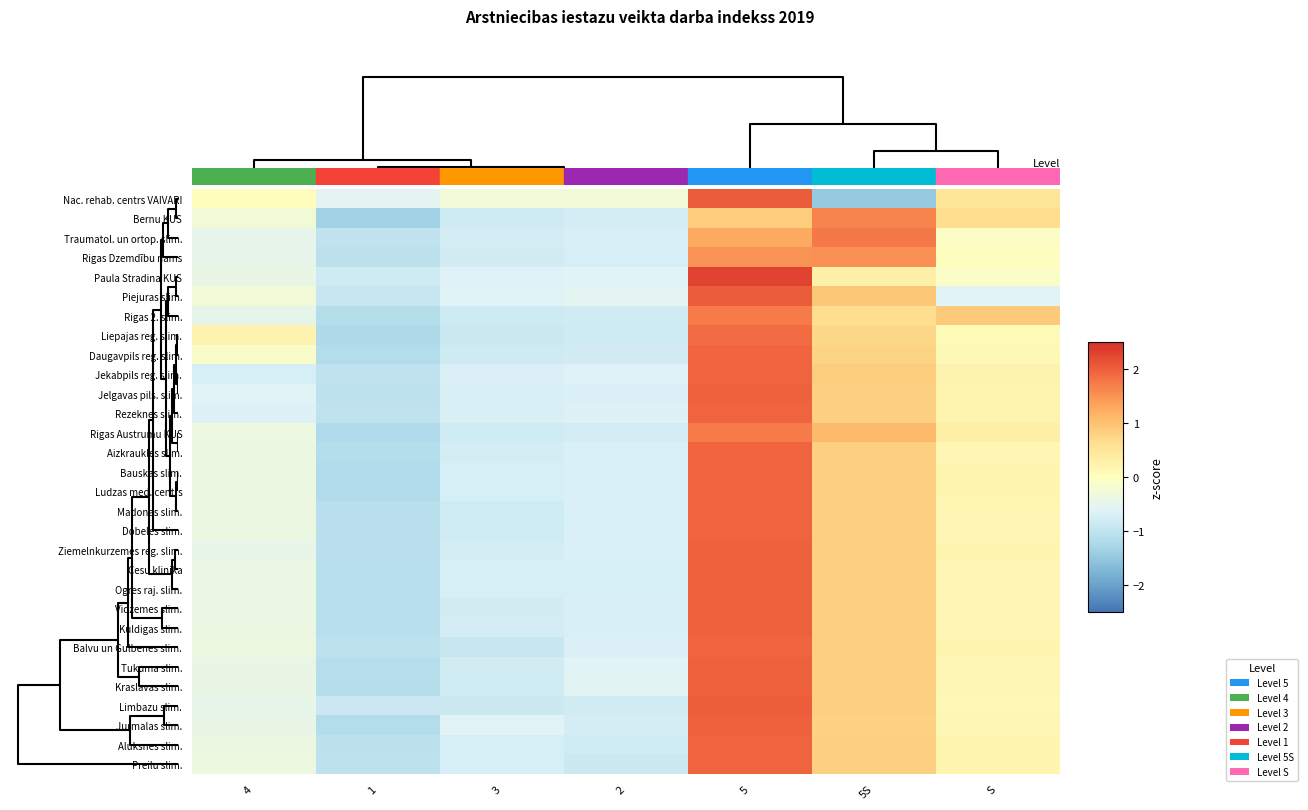

Reading left to right, transcribe all the data shown in this chart.

Nac. rehab. centrs VAIVARI: 4=0.0	1=-0.6	3=-0.3	2=-0.2	5=2.0	5S=-1.5	S=0.5
Bernu KUS: 4=-0.2	1=-1.3	3=-0.8	2=-0.8	5=0.9	5S=1.7	S=0.6
Traumatol. un ortop. slim.: 4=-0.5	1=-1.0	3=-0.8	2=-0.7	5=1.3	5S=1.7	S=-0.1
Rigas Dzemdību nams: 4=-0.5	1=-1.0	3=-0.8	2=-0.7	5=1.5	5S=1.5	S=-0.0
Paula Stradina KUS: 4=-0.4	1=-0.8	3=-0.6	2=-0.6	5=2.3	5S=0.3	S=-0.1
Piejuras slim.: 4=-0.3	1=-0.9	3=-0.6	2=-0.6	5=2.0	5S=0.9	S=-0.6
Rigas 2. slim.: 4=-0.5	1=-1.1	3=-0.8	2=-0.8	5=1.7	5S=0.6	S=0.9
Liepajas reg. slim.: 4=0.2	1=-1.2	3=-0.9	2=-0.8	5=1.9	5S=0.7	S=0.1
Daugavpils reg. slim.: 4=-0.1	1=-1.1	3=-0.8	2=-0.8	5=1.9	5S=0.8	S=0.1
Jekabpils reg. slim.: 4=-0.7	1=-1.0	3=-0.7	2=-0.6	5=2.0	5S=0.8	S=0.2
Jelgavas pils. slim.: 4=-0.6	1=-1.0	3=-0.7	2=-0.7	5=2.0	5S=0.8	S=0.2
Rezeknes slim.: 4=-0.6	1=-1.0	3=-0.7	2=-0.7	5=2.0	5S=0.8	S=0.2
Rigas Austrumu KUS: 4=-0.4	1=-1.2	3=-0.8	2=-0.7	5=1.7	5S=1.1	S=0.3
Aizkraukles slim.: 4=-0.4	1=-1.1	3=-0.7	2=-0.7	5=2.0	5S=0.8	S=0.2
Bauskas slim.: 4=-0.4	1=-1.2	3=-0.7	2=-0.7	5=2.0	5S=0.8	S=0.2
Ludzas med. centrs: 4=-0.4	1=-1.2	3=-0.7	2=-0.7	5=2.0	5S=0.8	S=0.2
Madonas slim.: 4=-0.4	1=-1.1	3=-0.8	2=-0.7	5=2.0	5S=0.8	S=0.2
Dobeles slim.: 4=-0.4	1=-1.1	3=-0.8	2=-0.7	5=2.0	5S=0.8	S=0.2
Ziemelnkurzemes reg. slim.: 4=-0.5	1=-1.1	3=-0.7	2=-0.7	5=2.0	5S=0.8	S=0.2
Cesu klinika: 4=-0.4	1=-1.1	3=-0.7	2=-0.7	5=2.0	5S=0.8	S=0.2
Ogres raj. slim.: 4=-0.4	1=-1.1	3=-0.7	2=-0.7	5=2.0	5S=0.8	S=0.2
Vidzemes slim.: 4=-0.4	1=-1.1	3=-0.8	2=-0.7	5=2.0	5S=0.8	S=0.2
Kuldigas slim.: 4=-0.4	1=-1.1	3=-0.7	2=-0.7	5=2.0	5S=0.8	S=0.2
Balvu un Gulbenes slim.: 4=-0.4	1=-1.0	3=-0.9	2=-0.7	5=2.0	5S=0.8	S=0.2
Tukuma slim.: 4=-0.4	1=-1.1	3=-0.8	2=-0.6	5=2.0	5S=0.8	S=0.1
Kraslavas slim.: 4=-0.4	1=-1.1	3=-0.8	2=-0.6	5=2.0	5S=0.8	S=0.1
Limbazu slim.: 4=-0.5	1=-0.9	3=-0.8	2=-0.8	5=2.0	5S=0.8	S=0.1
Jurmalas slim.: 4=-0.4	1=-1.1	3=-0.6	2=-0.8	5=2.0	5S=0.8	S=0.1
Aluksnes slim.: 4=-0.4	1=-1.0	3=-0.7	2=-0.8	5=2.0	5S=0.8	S=0.2
Preilu slim.: 4=-0.4	1=-1.0	3=-0.7	2=-0.9	5=2.0	5S=0.8	S=0.2